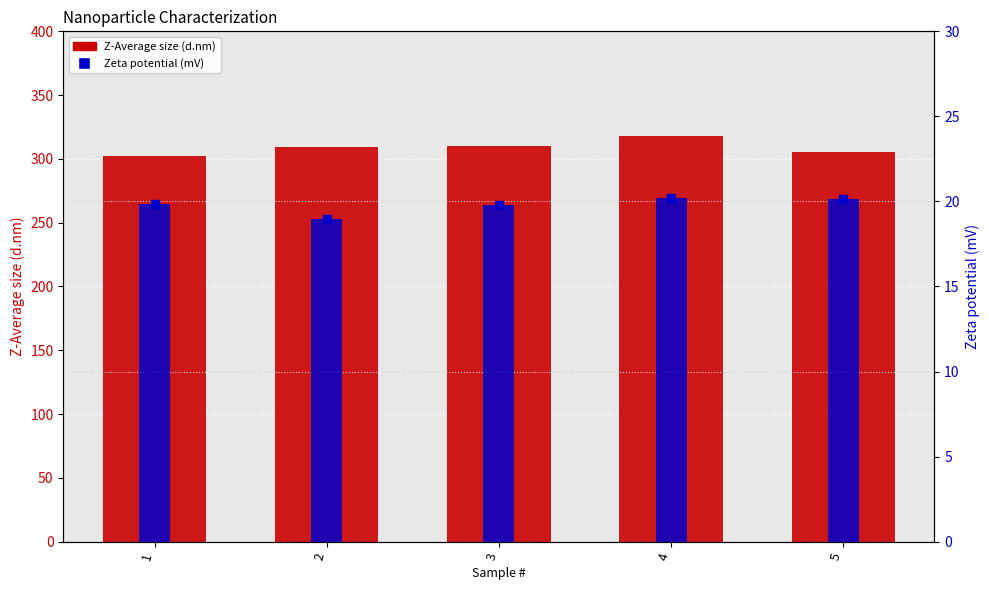

Which series contains the lowest Y value?

Zeta potential (mV)